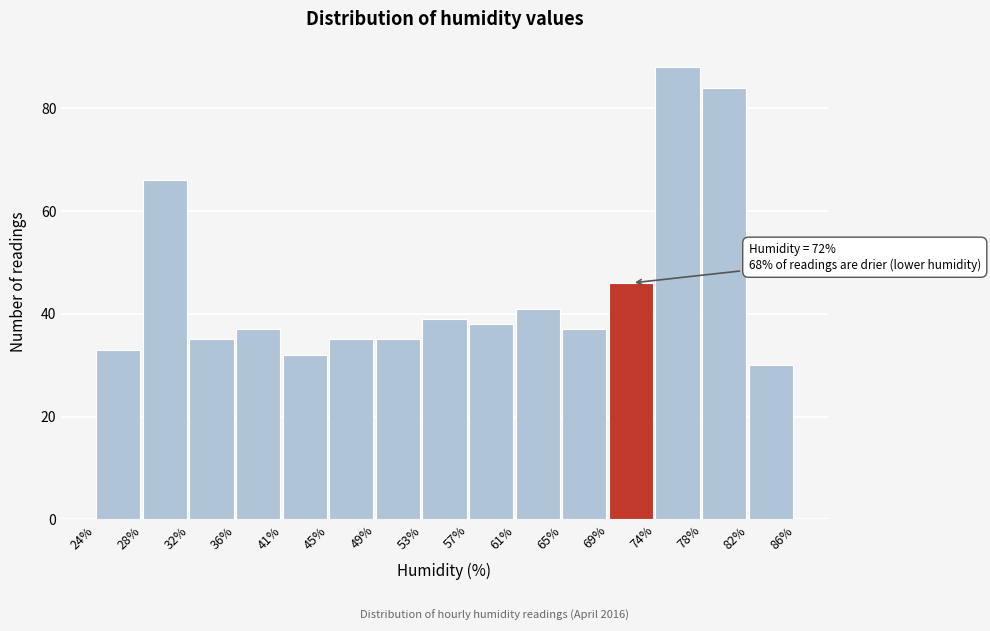

Over which range of the x-axis is the bar tallest?

74% to 78%